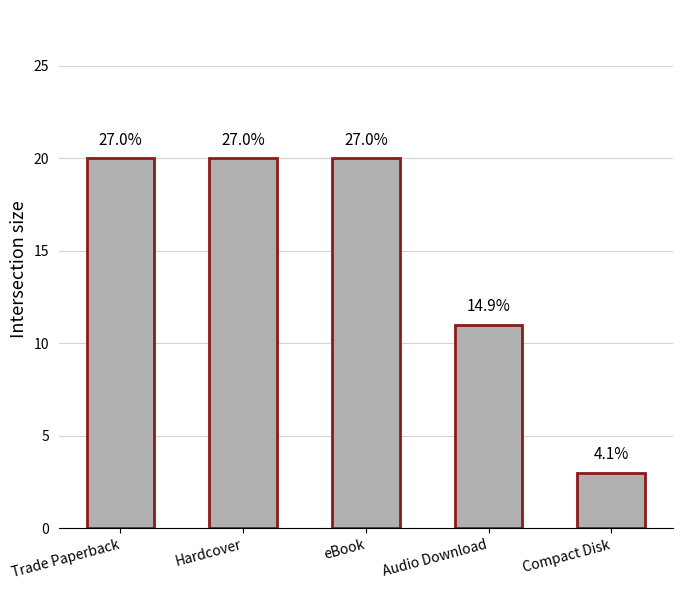

What is the label of the 5th bar from the right?

Trade Paperback